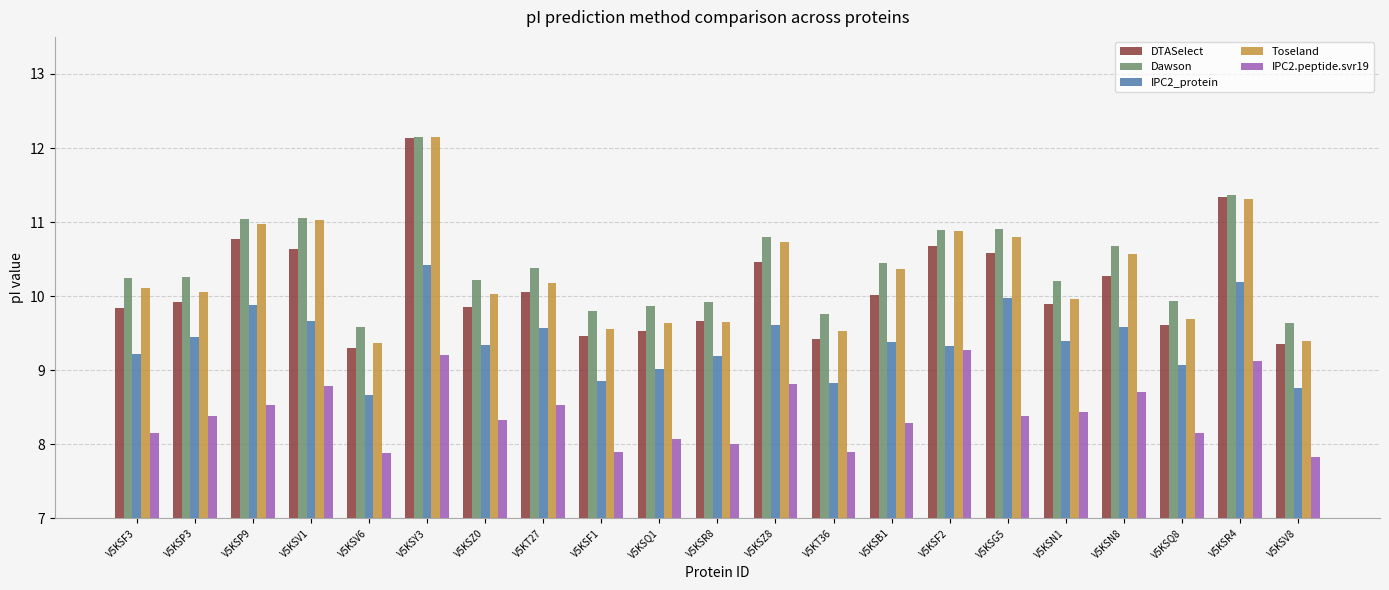

Is it true that Toseland equals 12.1 at V5KSY3?

True